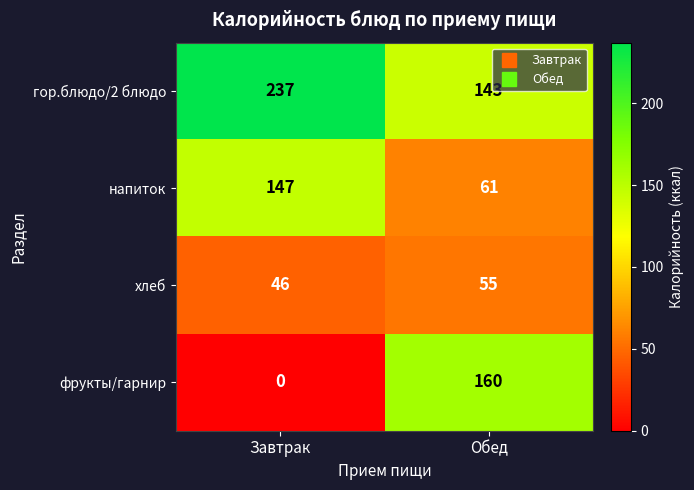

True or false: фрукты/гарнир has a value of 83 at Завтрак.

False